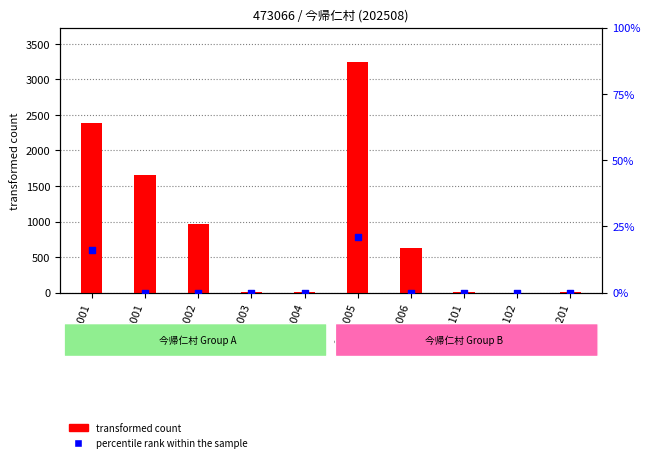

What are all the series names shown in the legend?

transformed count, percentile rank within the sample